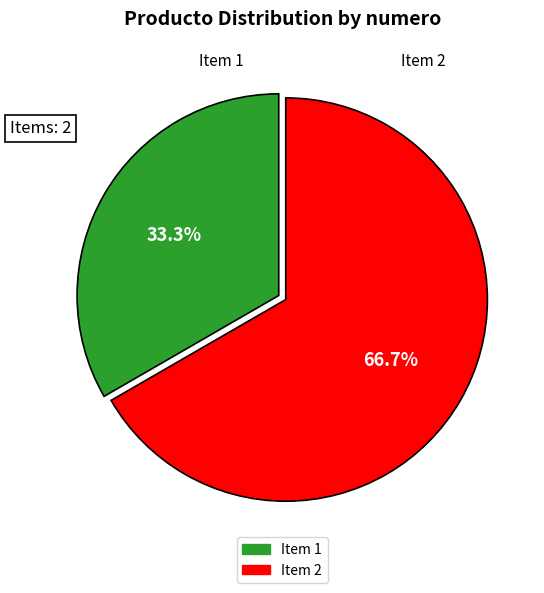

Is there any slice that represents more than half of the pie?

Yes